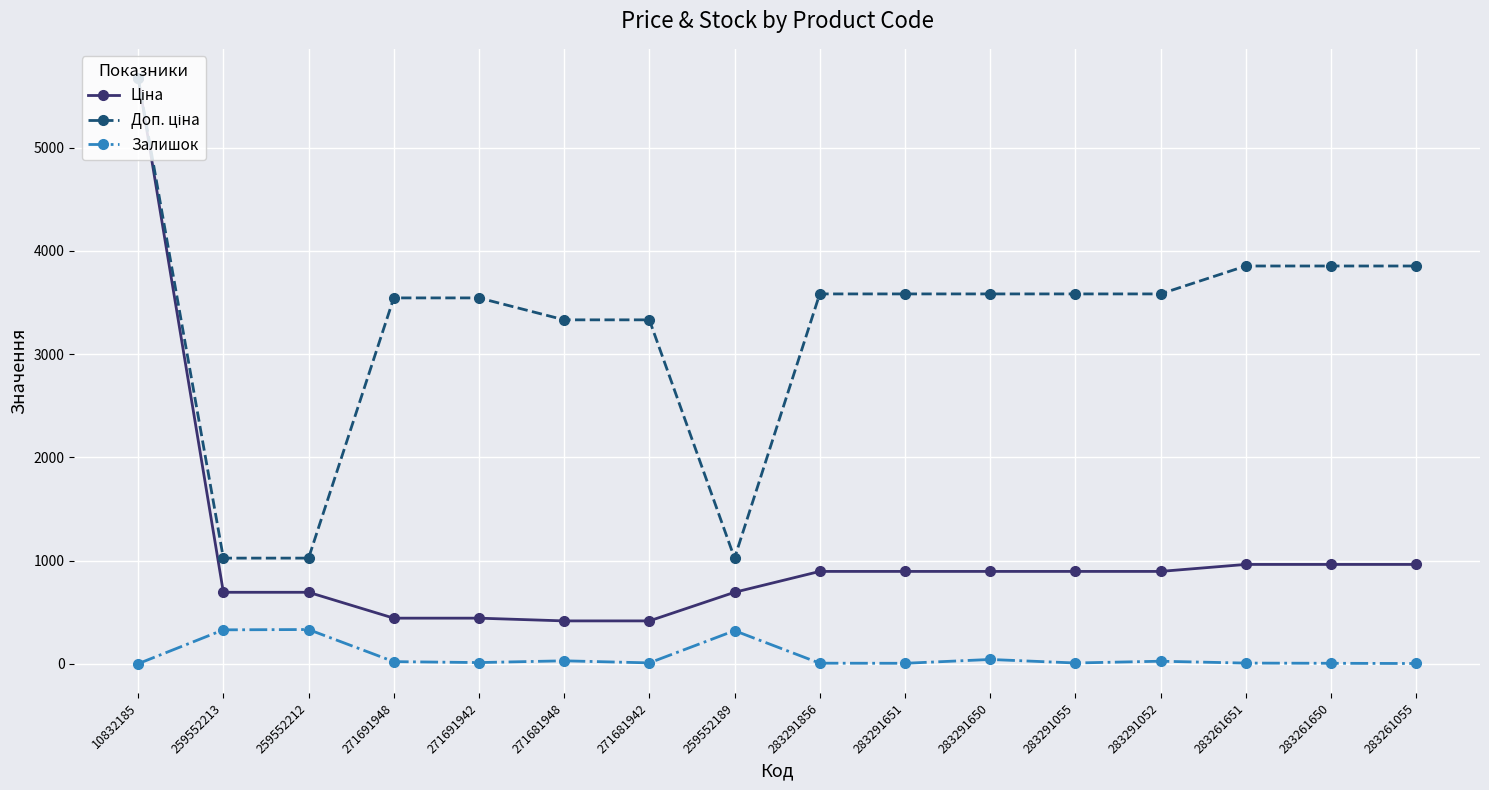

What is the maximum value shown in the chart?

5673.8